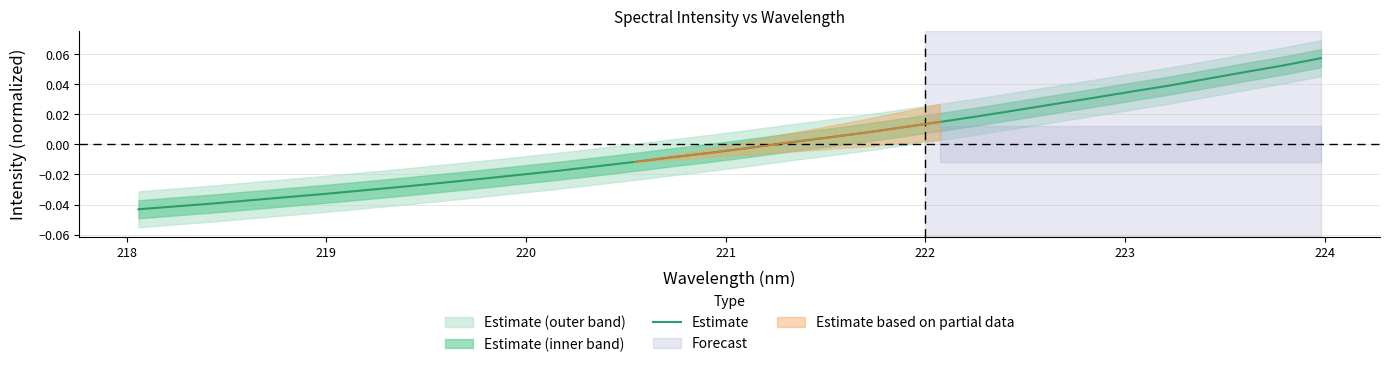

How many data points are less than 0?

17